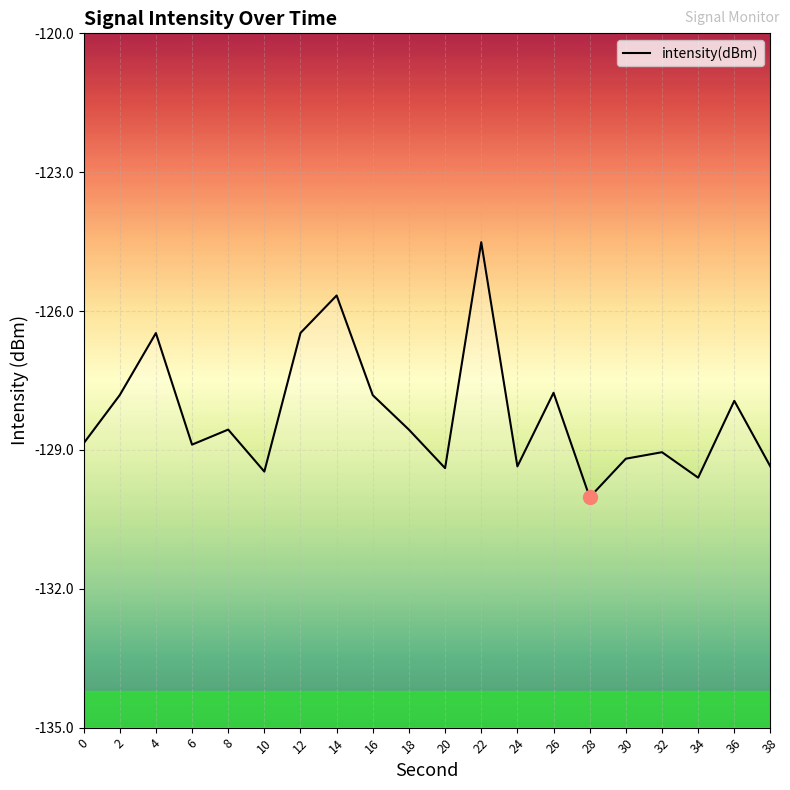

Reading left to right, list all the values displayed in this chart.

0=-128.9	2=-127.8	4=-126.5	6=-128.9	8=-128.6	10=-129.5	12=-126.5	14=-125.7	16=-127.8	18=-128.6	20=-129.4	22=-124.5	24=-129.4	26=-127.8	28=-130.0	30=-129.2	32=-129.0	34=-129.6	36=-127.9	38=-129.4